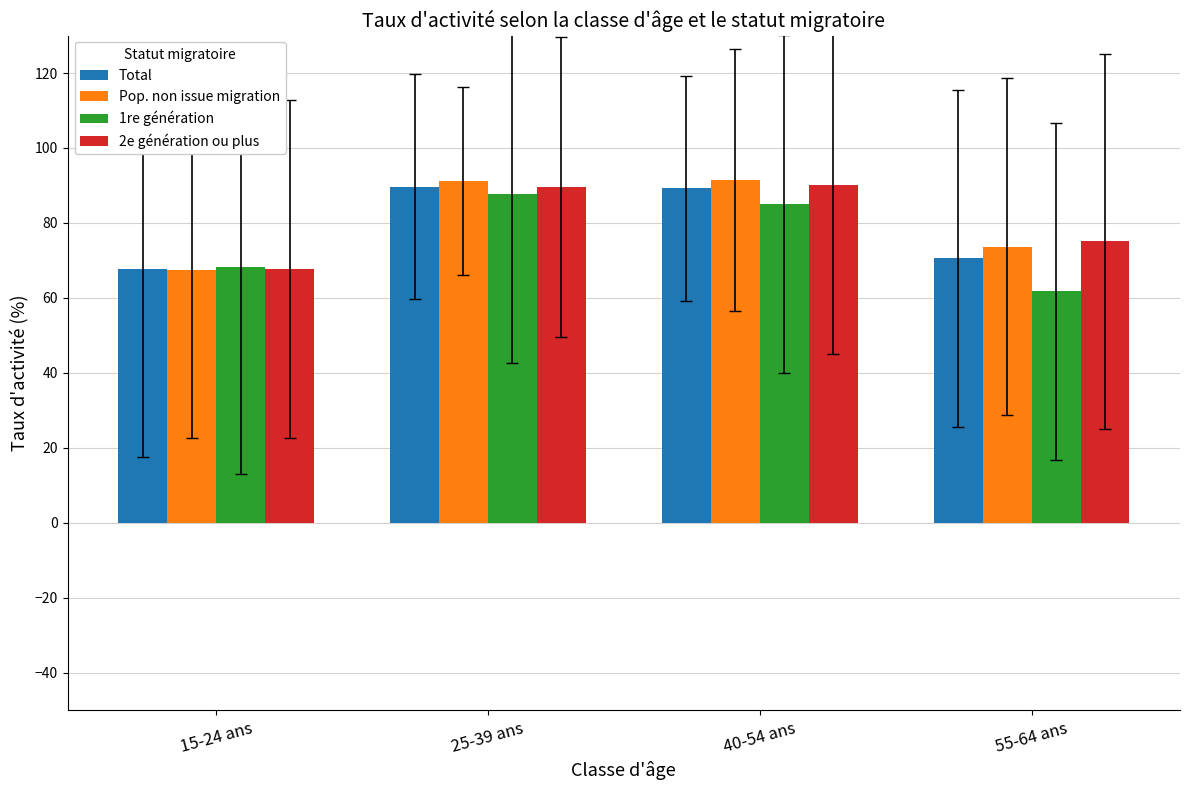

What is the difference between the highest and lowest values at 15-24 ans?

0.6